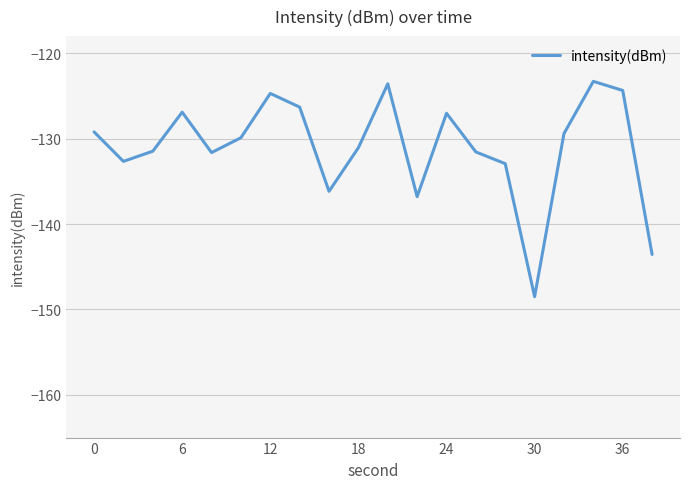

What is the maximum value shown in the chart?

-123.3